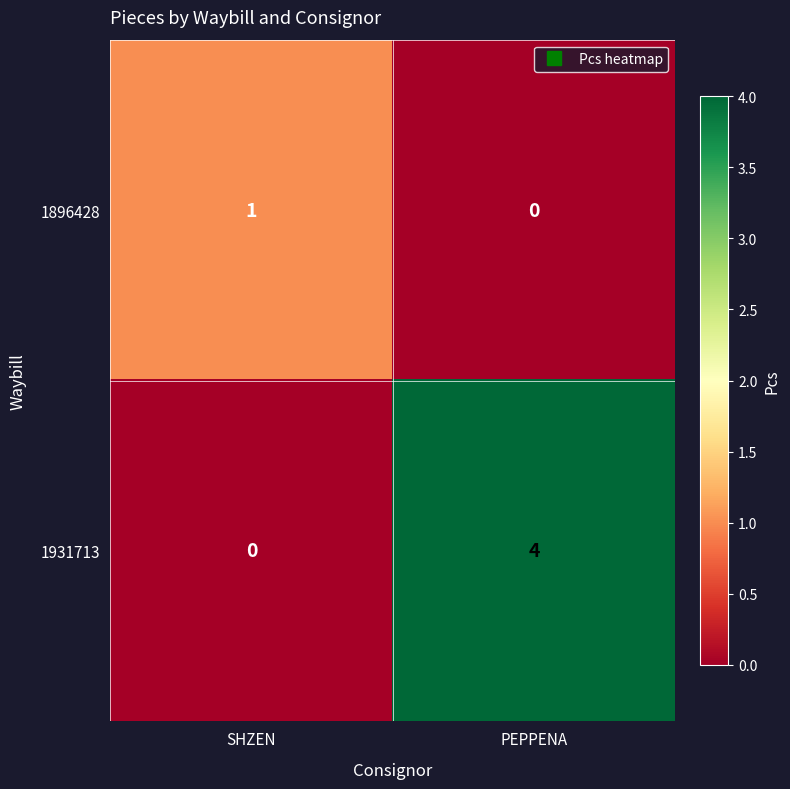

What is the sum of all 1931713 values?

4